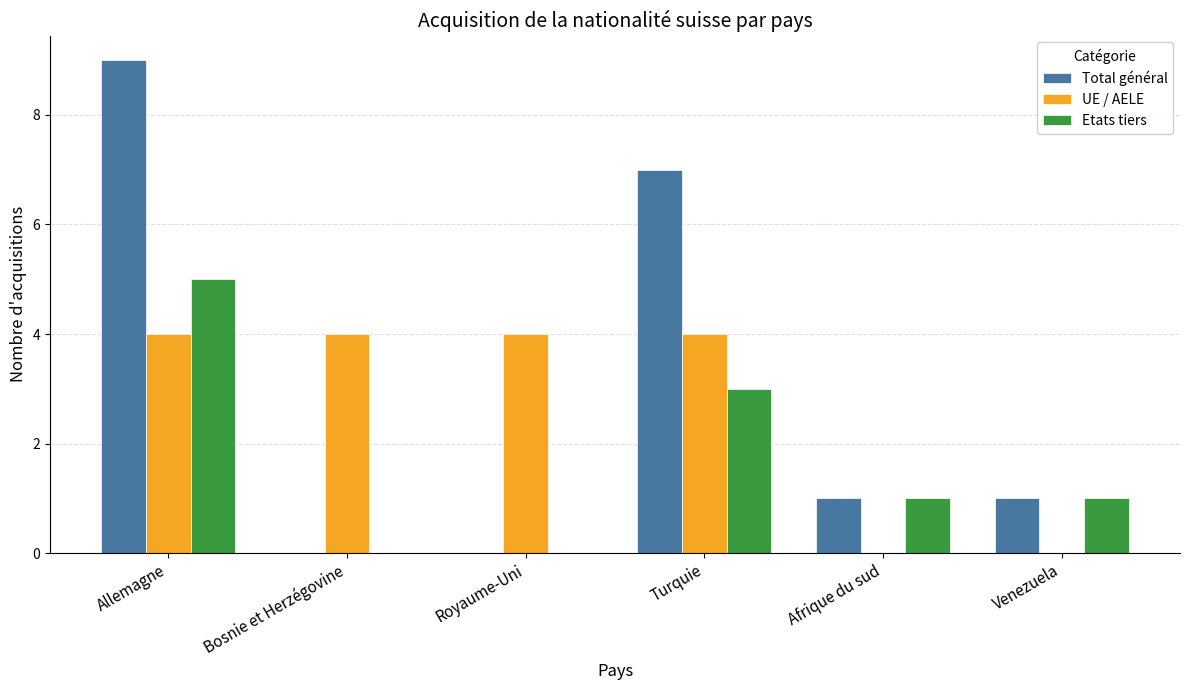

Count the Etats tiers values in the range 0 to 3.

5